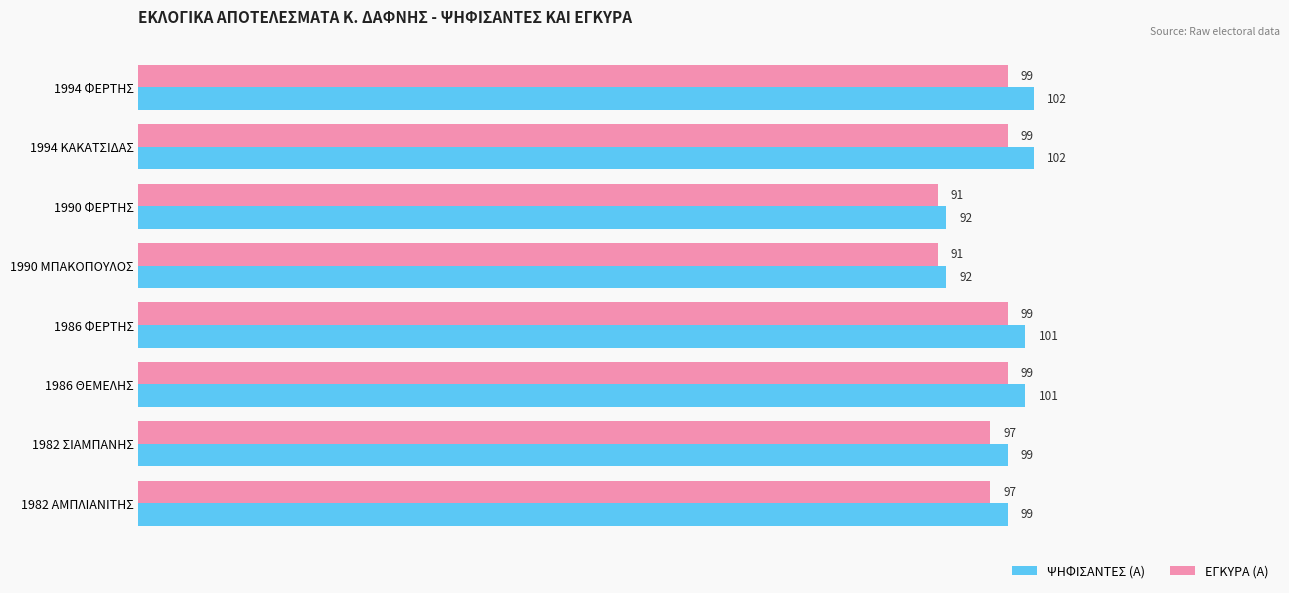

Which series has the largest range (max minus min)?

ΨΗΦΙΣΑΝΤΕΣ (Α)